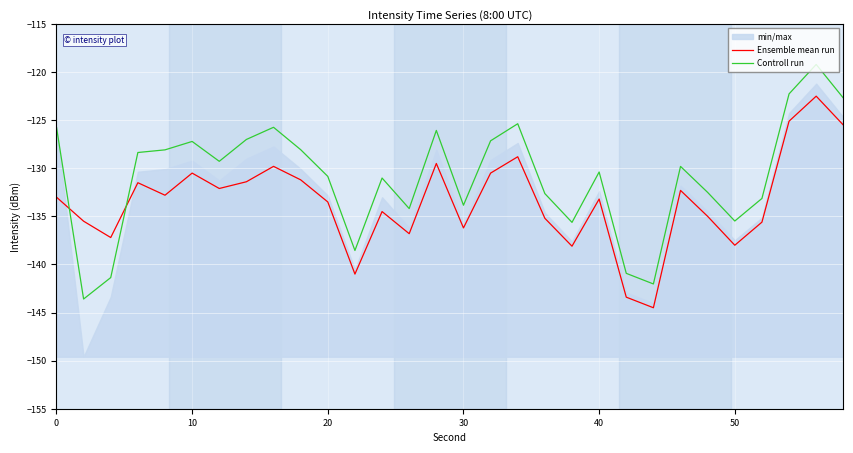

True or false: Ensemble mean run has a value of -136.2 at 30.

True